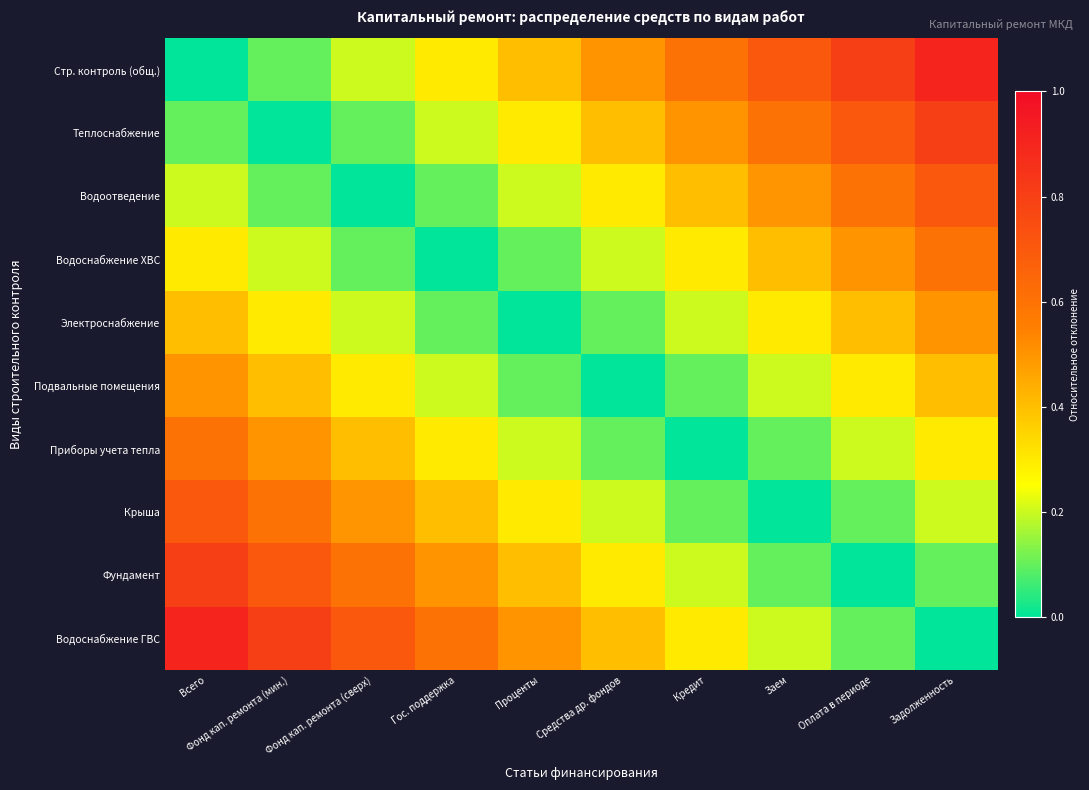

Which series has the widest spread of values?

Стр. контроль (общ.)